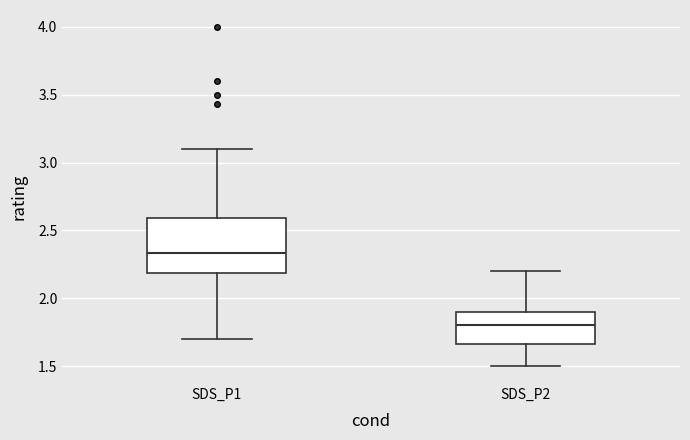

Reading left to right, read every box against the y-axis: the position of its median line, the range the box covers, and the ends of its whiskers. The values are not printed on the chart, so give them approximately, as read against the axis.

SDS_P1: median 2.35, box 2.20 to 2.60, whiskers 1.70 to 3.10
SDS_P2: median 1.80, box 1.65 to 1.90, whiskers 1.50 to 2.20